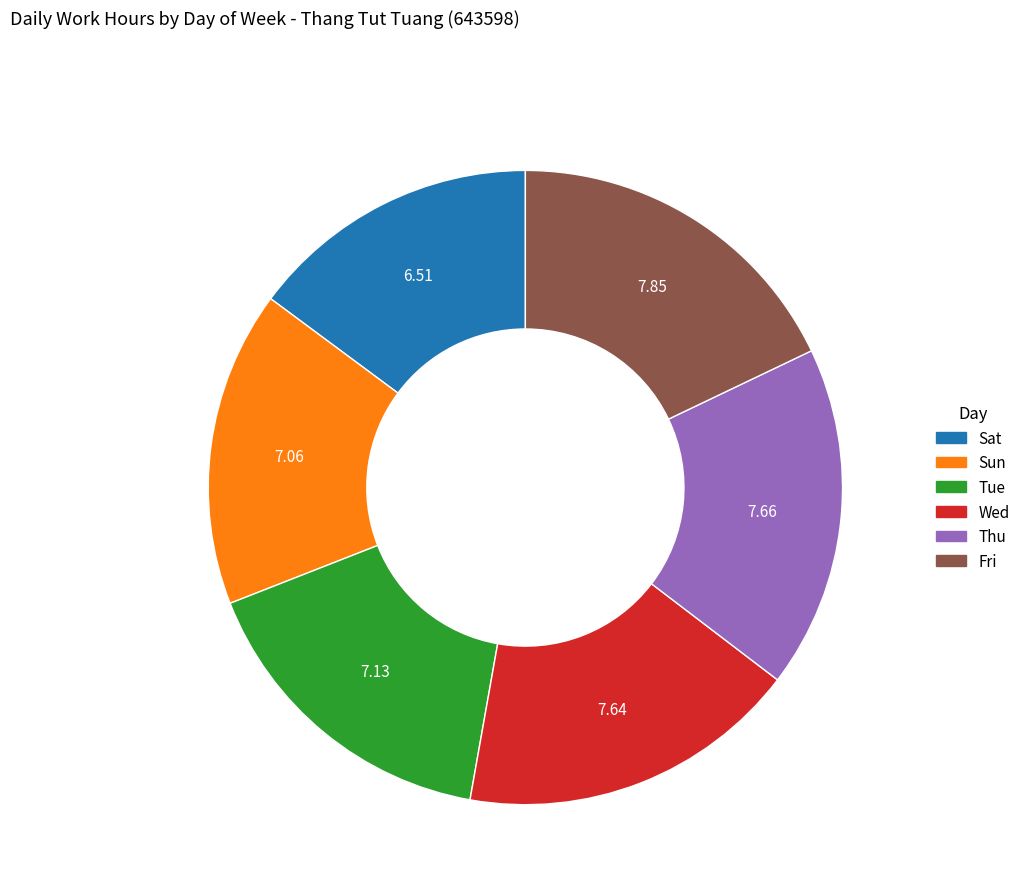

Is there any slice that represents more than half of the pie?

No